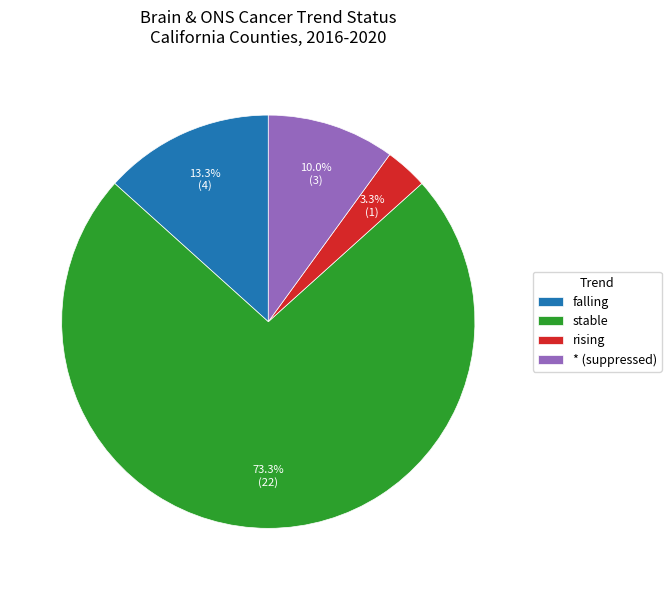

The rising slice represents 3% of the pie. True or false?

True